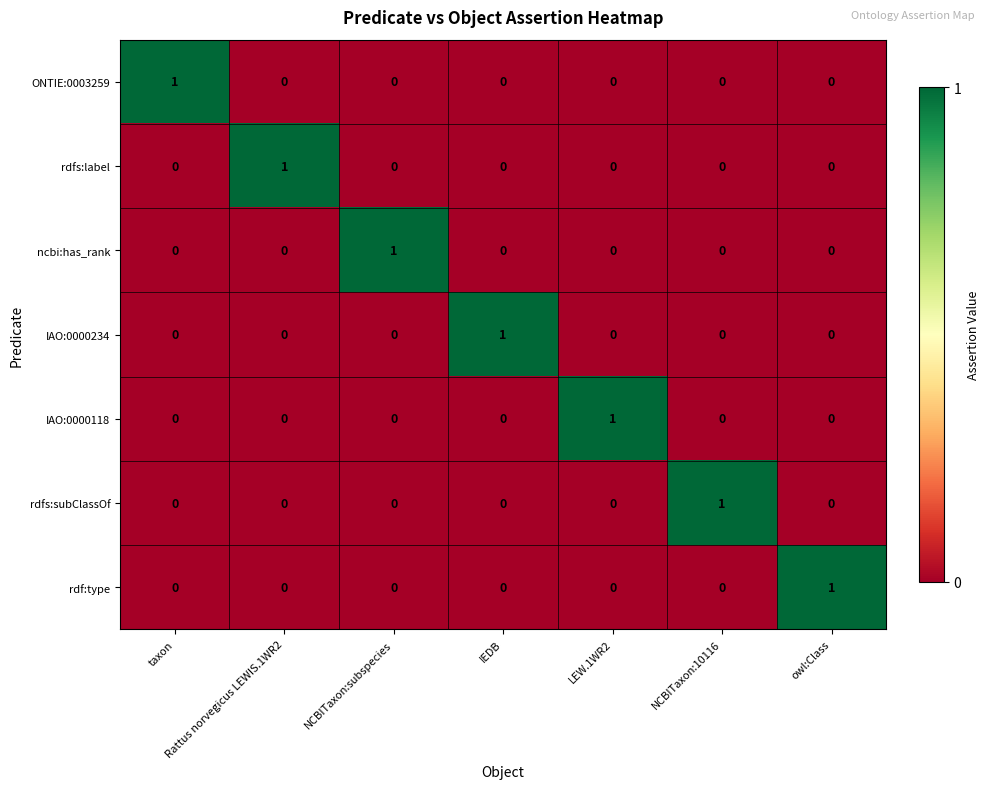

How many ONTIE:0003259 values are between 0 and 1?

7